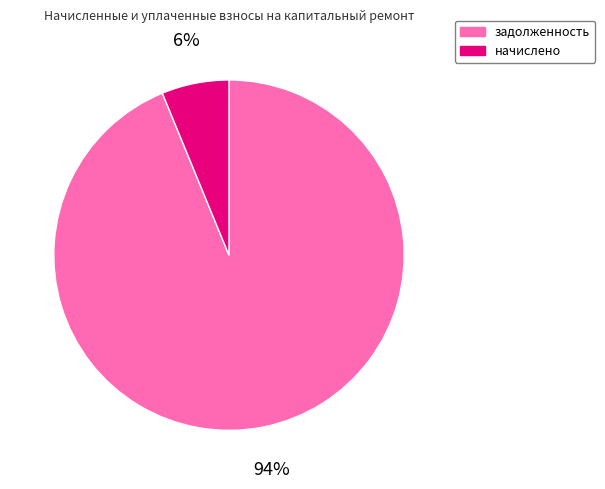

Is there a majority slice in this chart?

Yes